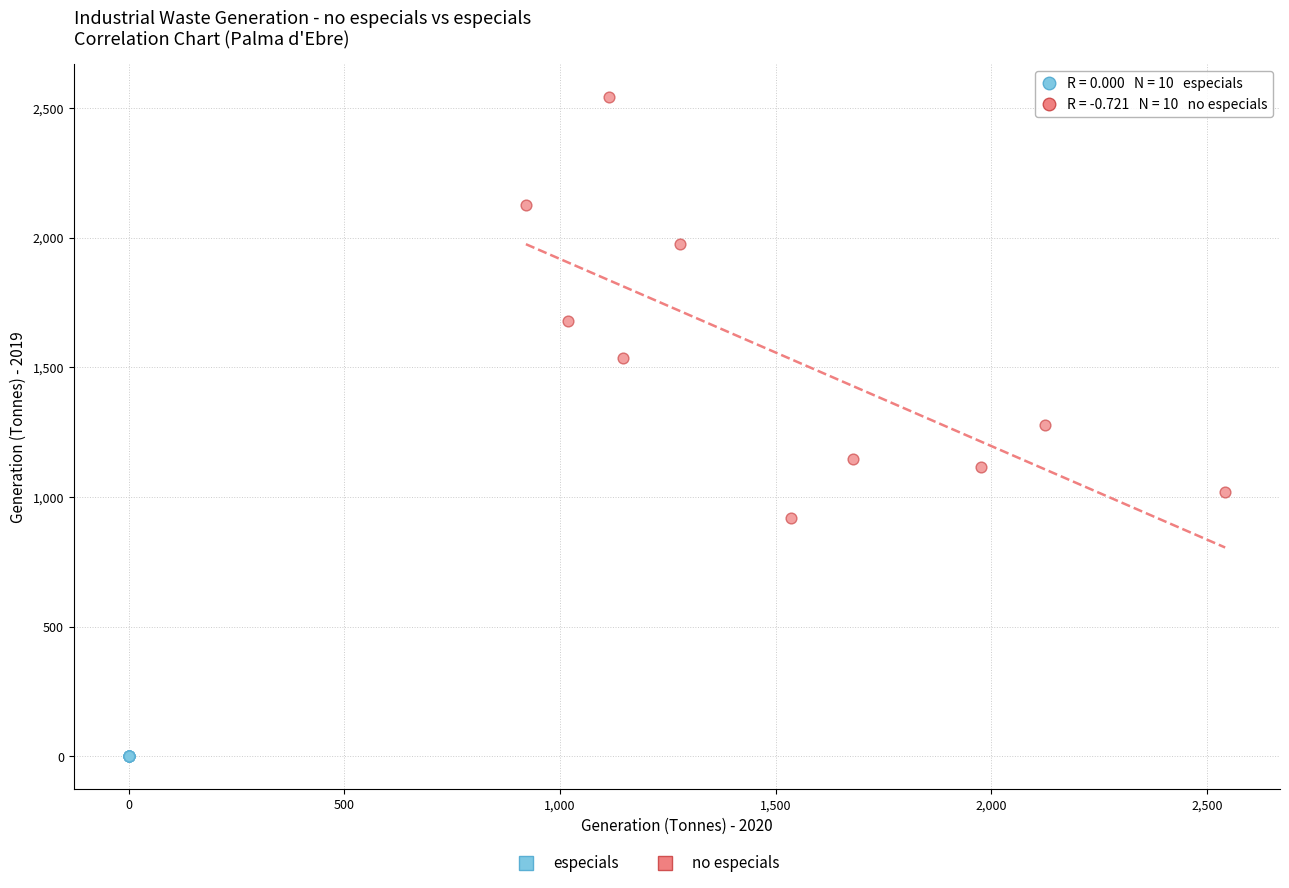

Which series contains the lowest Y value?

especials